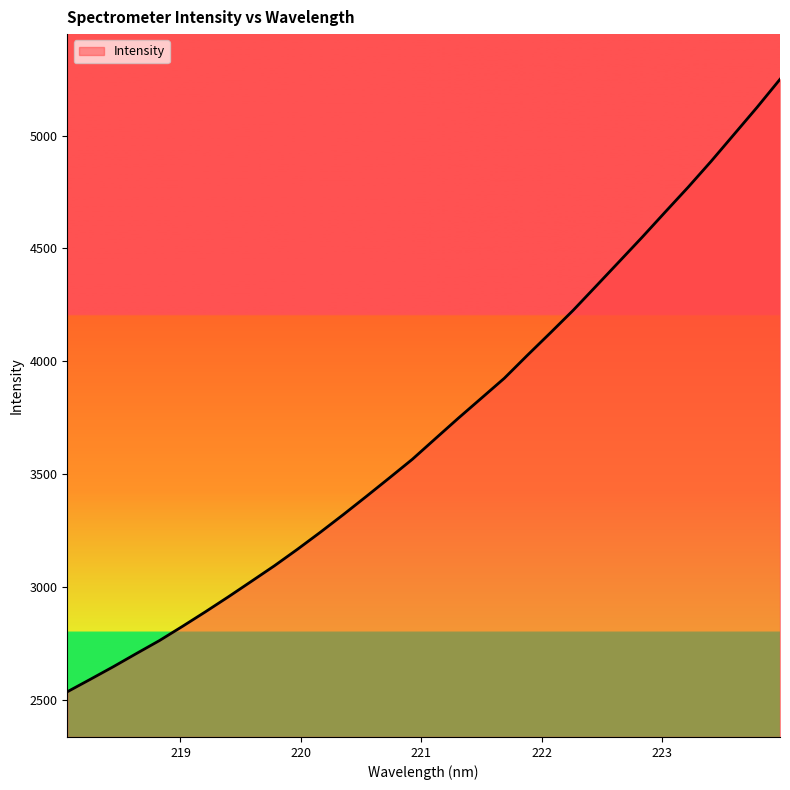

What is the smallest value displayed?

2537.2